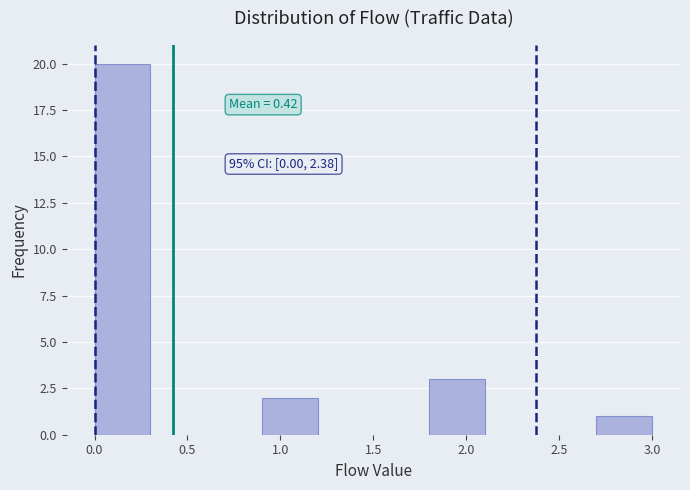

Which range on the x-axis has the tallest bar?

0.0 to 0.3